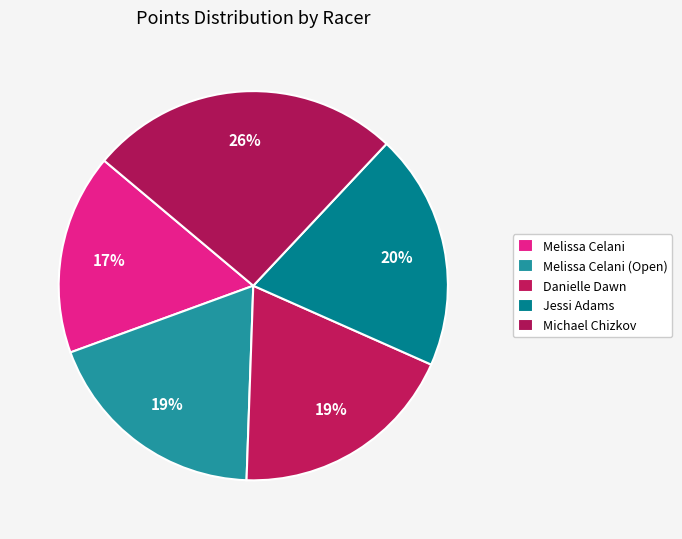

Approximately how many times larger is the value at Danielle Dawn compared to Jessi Adams?

1.0